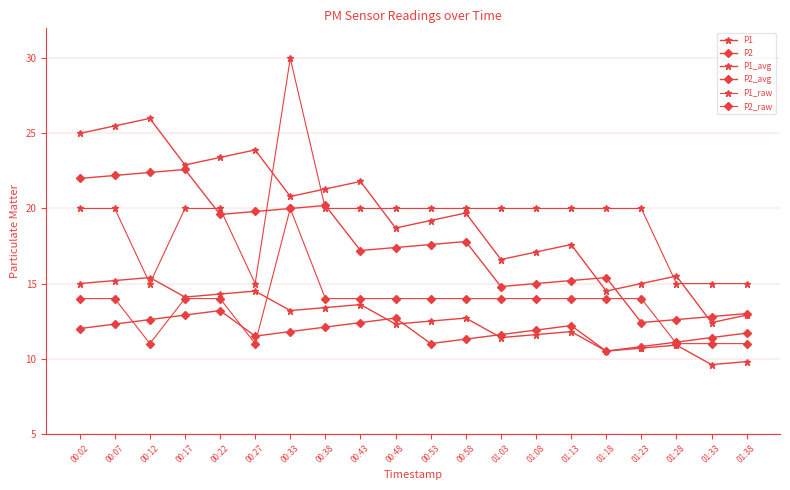

At which category is the sum across all series the highest?

00:33